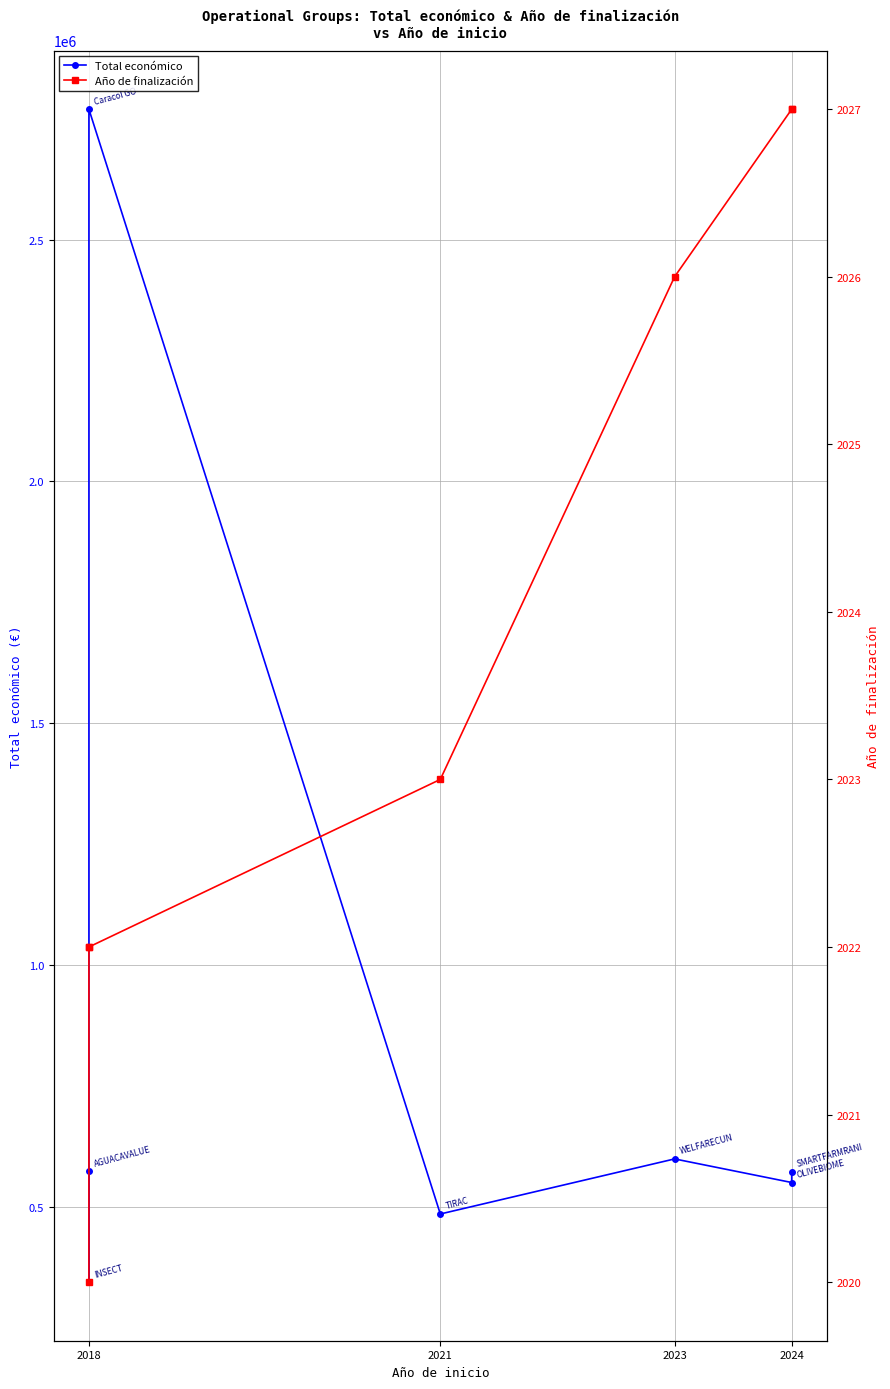

Reading right to left, transcribe all the data shown in this chart.

Total económico: 571965	550111	598909	485043	2769359	344243	573623
Año de finalización: 2027	2027	2026	2023	2022	2022	2020